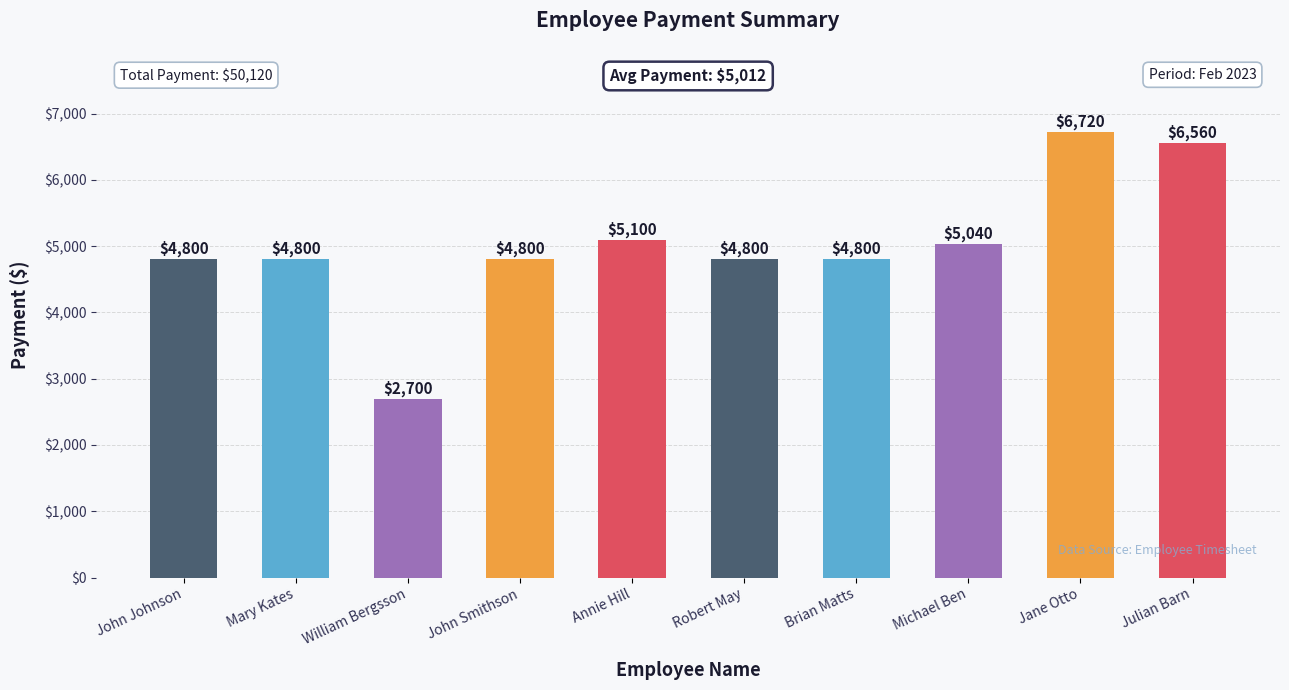

What is the greatest value displayed?

6720